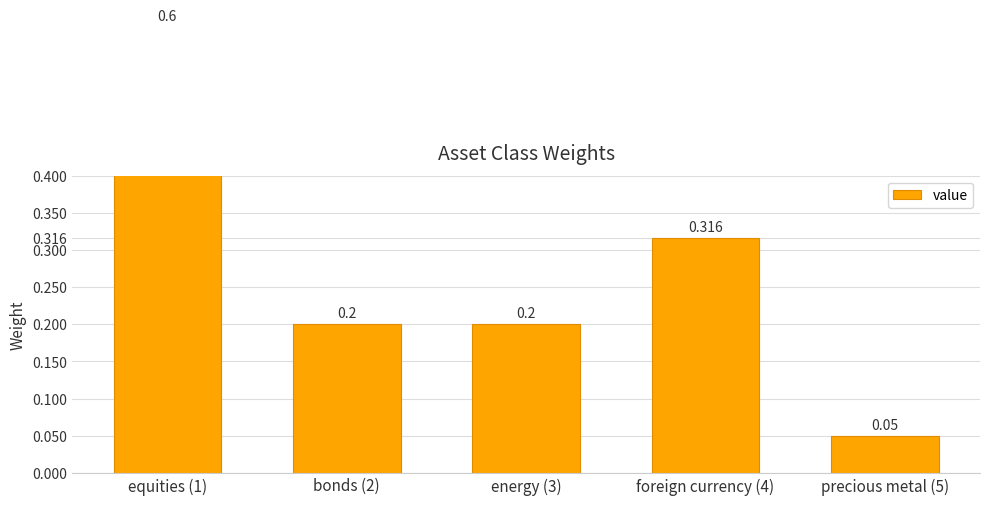

How many series are shown in this chart?

1